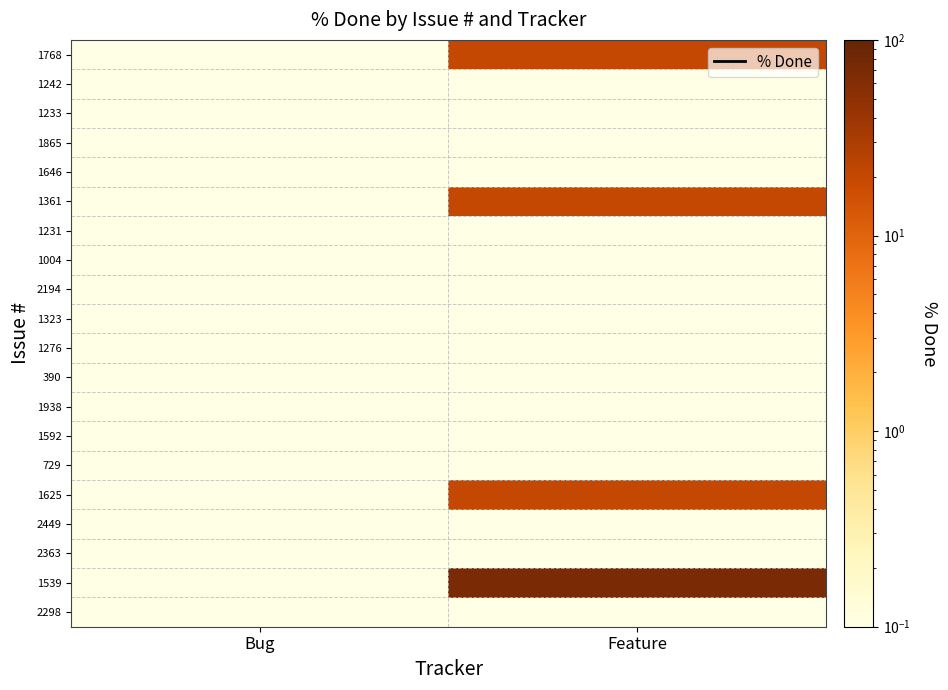

At which category is the sum across all series the highest?

Feature